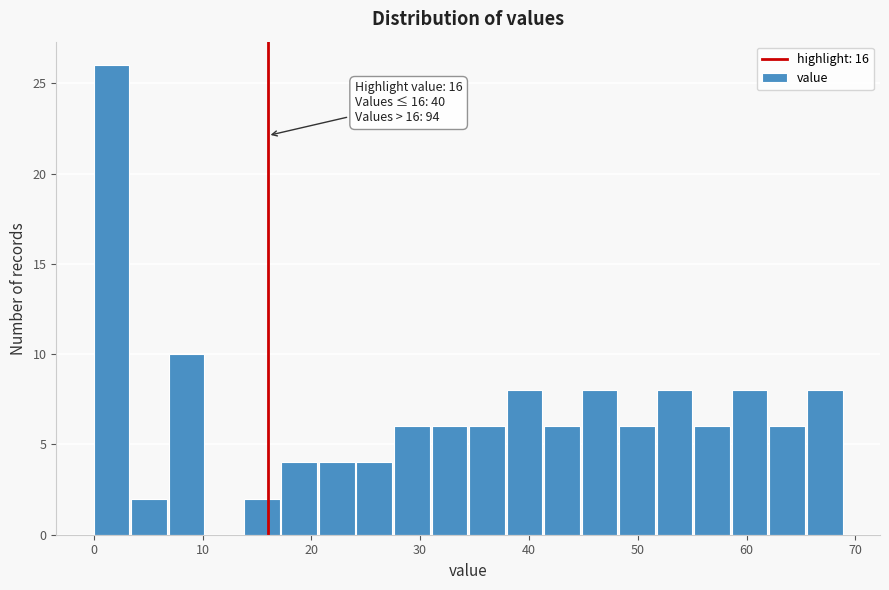

Around what value on the x-axis is the tallest bar? Give the approximate position of its centre, as read against the axis.

2